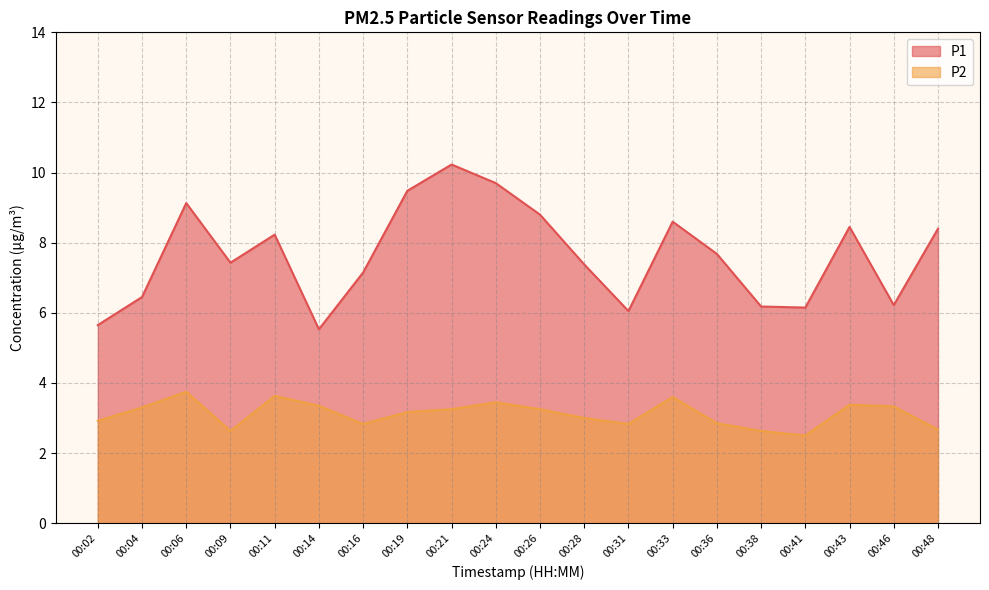

What is the lowest value of the P1 series?

5.5